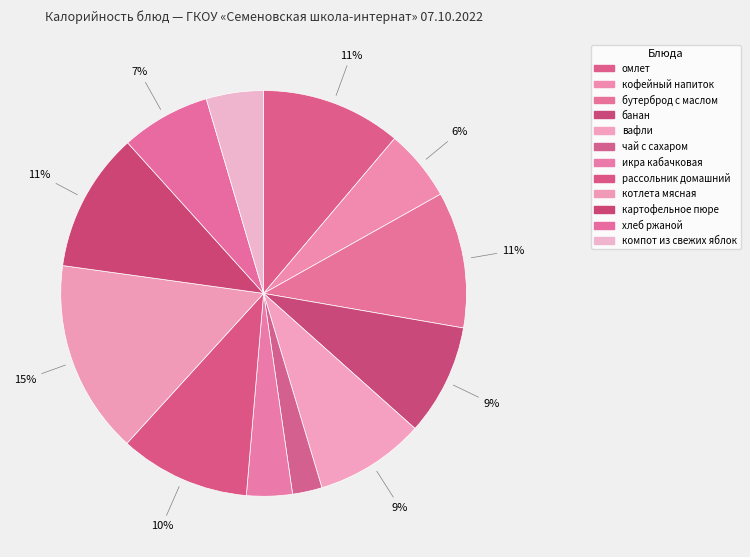

Which category has the smallest portion of the pie?

чай с сахаром